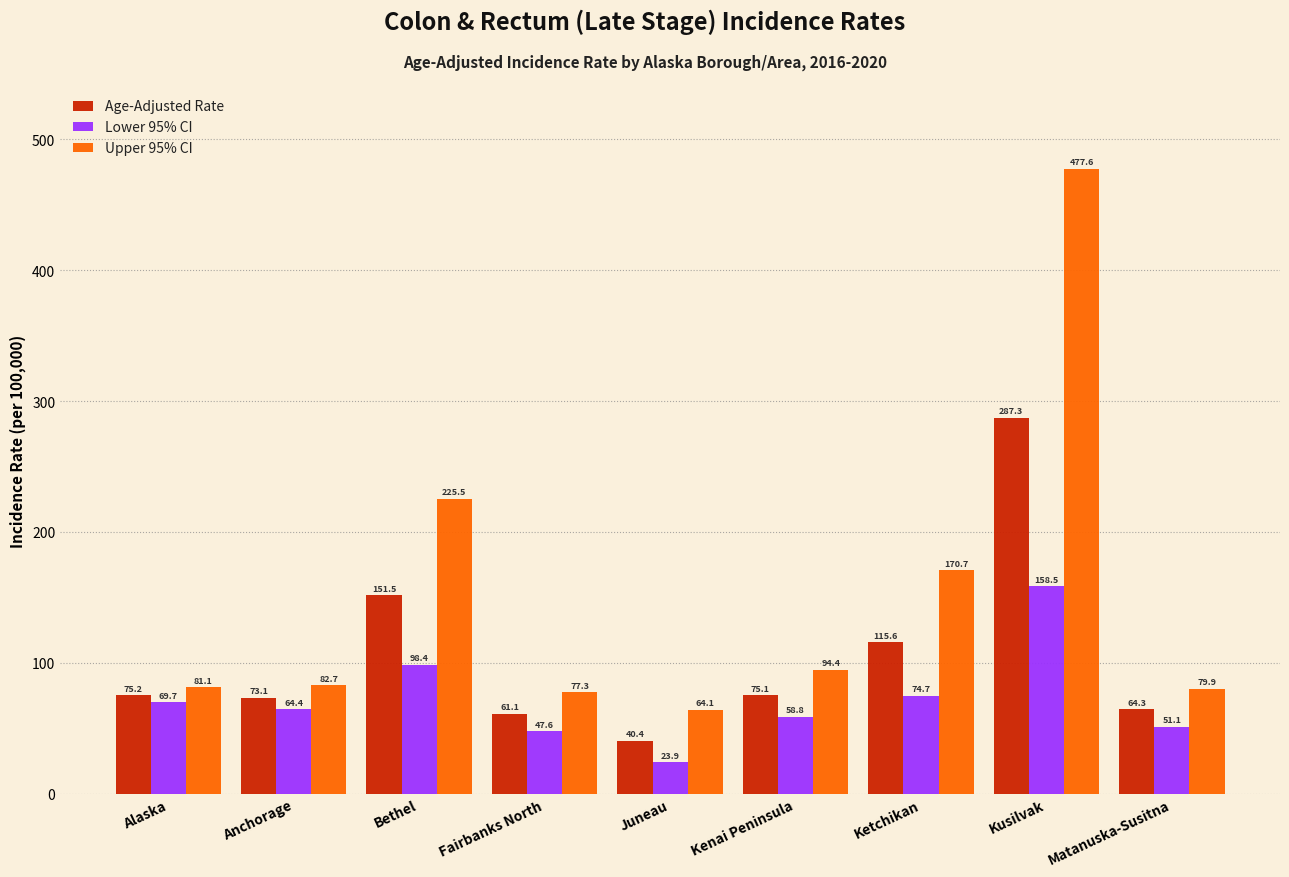

Reading left to right, list all the values displayed in this chart.

Age-Adjusted Rate: 75.2	73.1	151.5	61.1	40.4	75.1	115.6	287.3	64.3
Lower 95% CI: 69.7	64.4	98.4	47.6	23.9	58.8	74.7	158.5	51.1
Upper 95% CI: 81.1	82.7	225.5	77.3	64.1	94.4	170.7	477.6	79.9